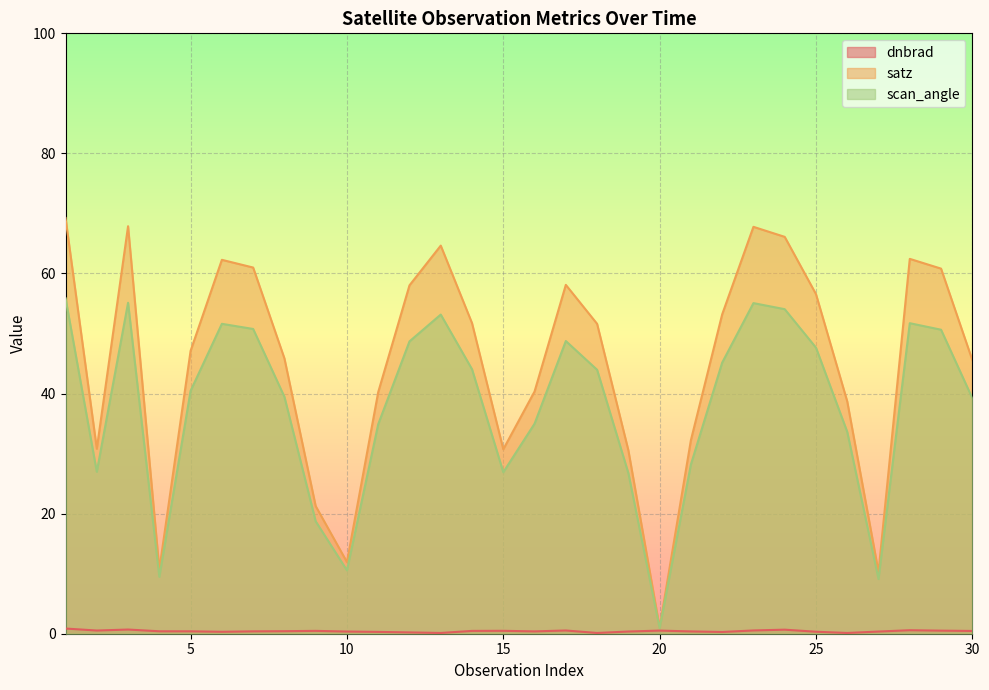

At which category is the sum across all series the highest?

1